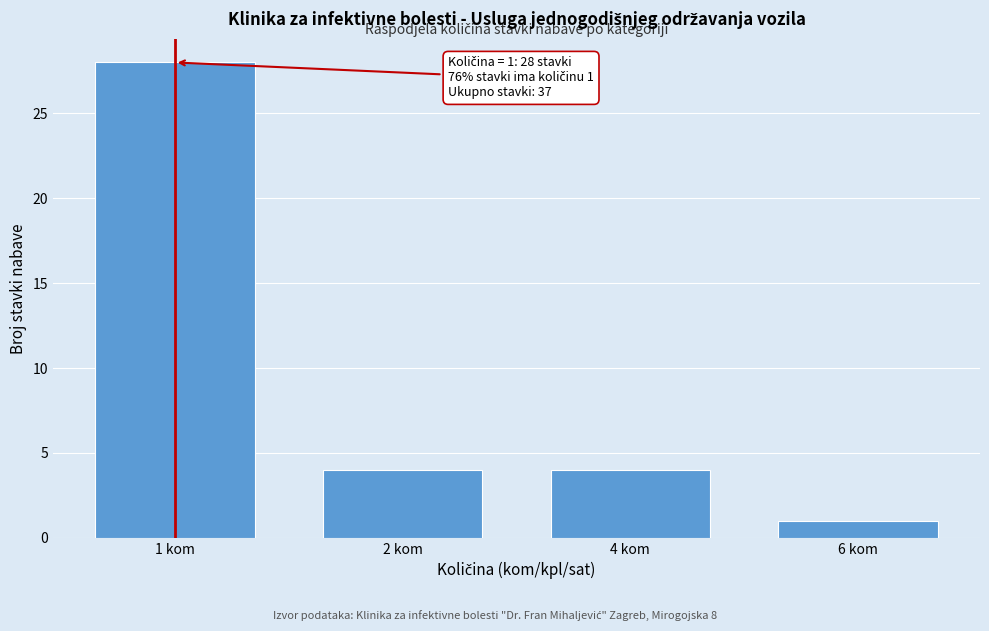

Reading left to right, list all the values displayed in this chart.

1 kom=28	2 kom=4	4 kom=4	6 kom=1